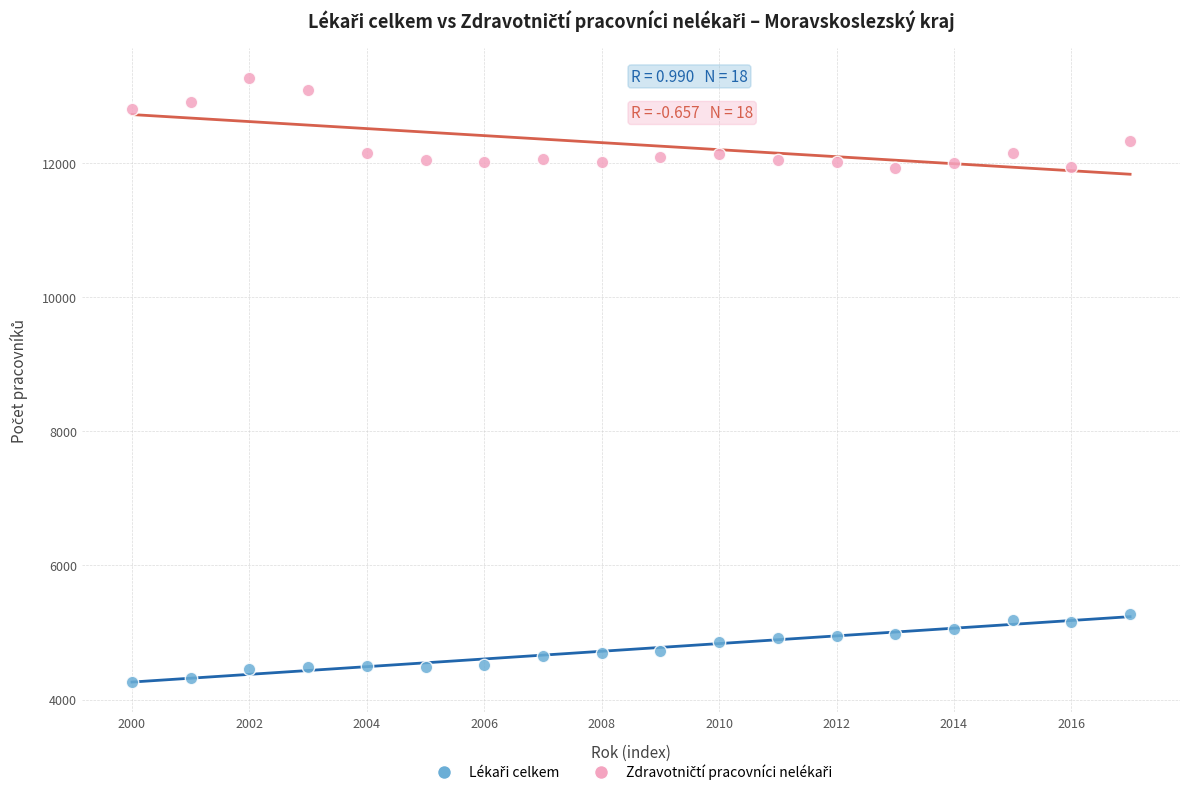

Count the number of points in this scatter plot.

36